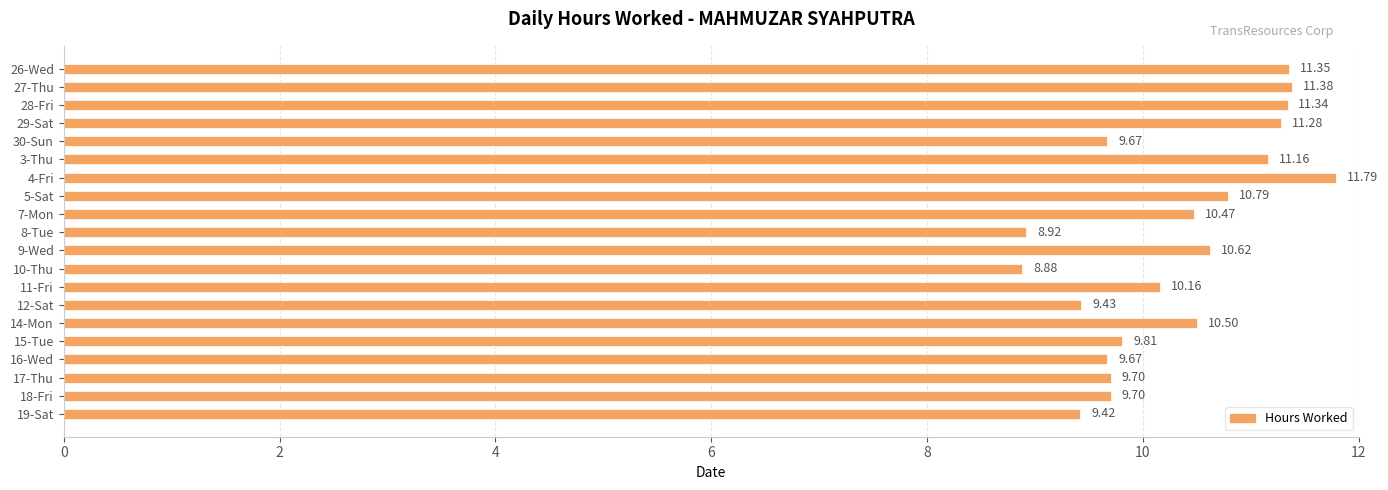

What is the difference between the second highest and second lowest values?

2.5